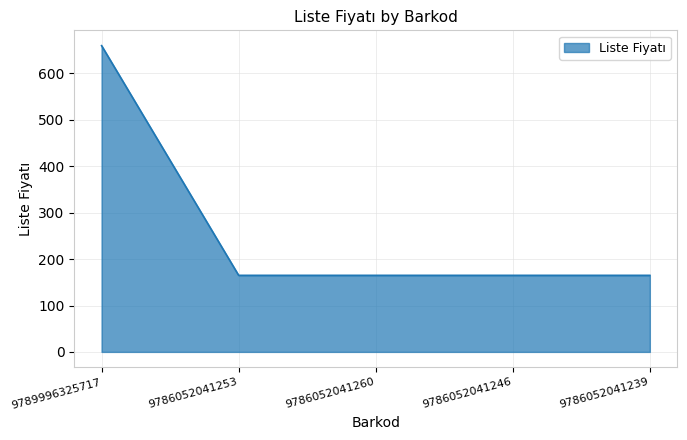

Reading left to right, what are all the values shown in this chart?

660	165	165	165	165